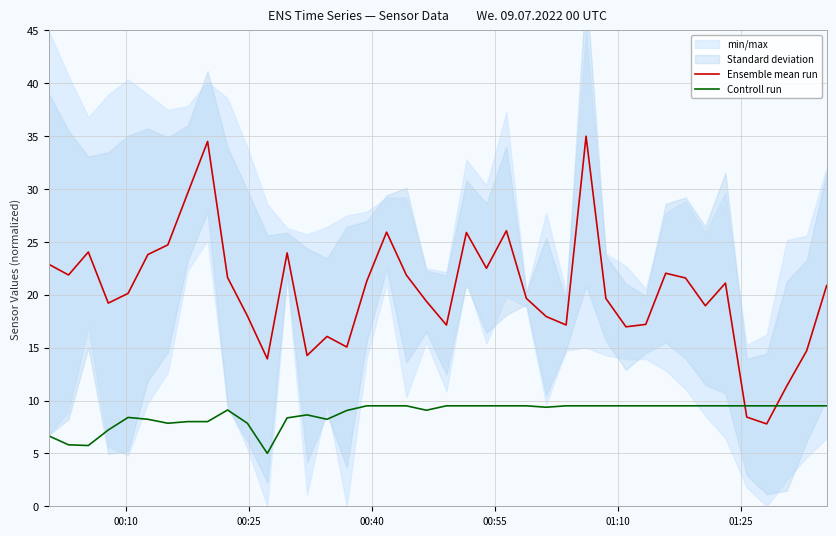

How many times do Ensemble mean run and Controll run cross each other?

2